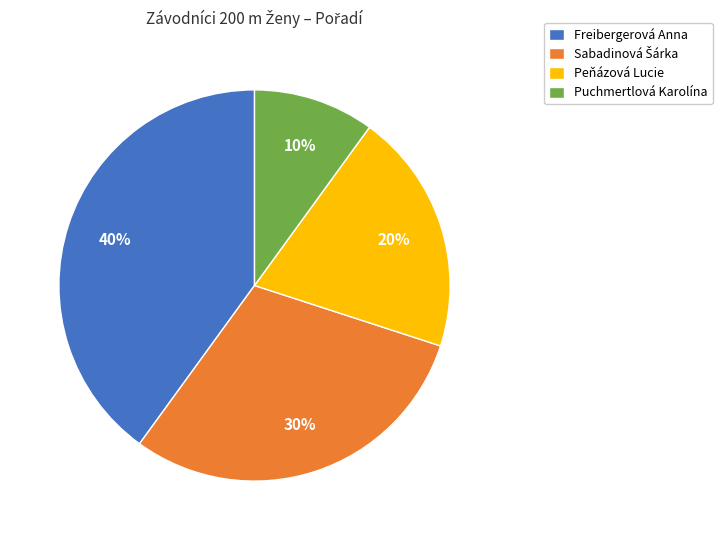

Is the sum of Puchmertlová Karolína and Peňázová Lucie greater than half?

No